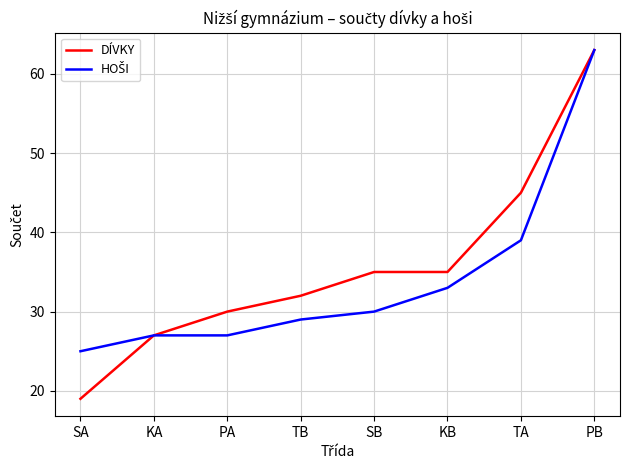

Does the chart display data point markers on the line(s)?

No